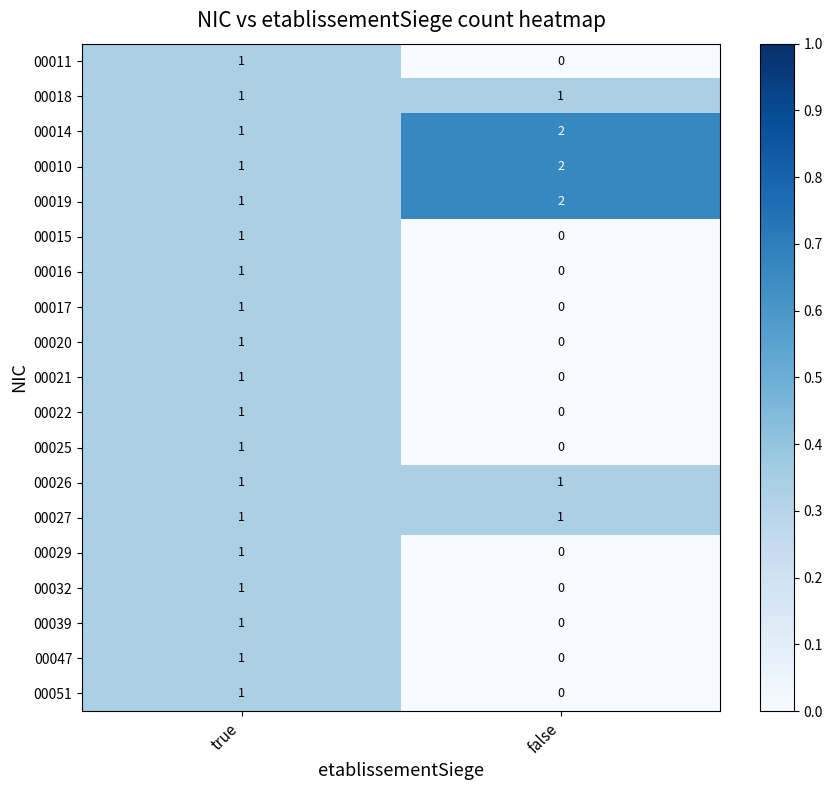

What is the sum of the 00014 values at true and false?

3